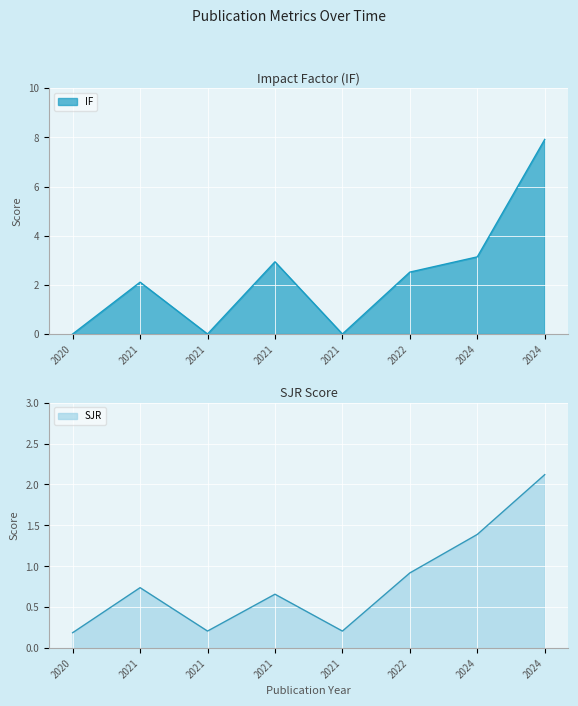

At which category is the sum across all series the highest?

2024